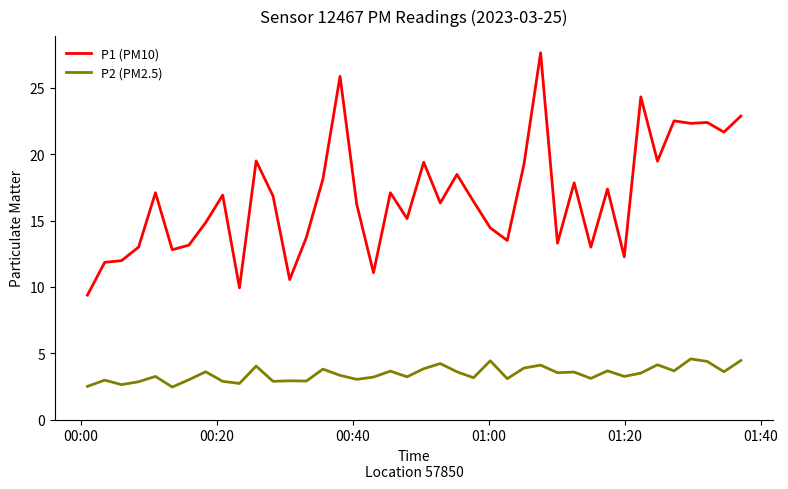

What is the maximum value for P2 (PM2.5)?

4.6